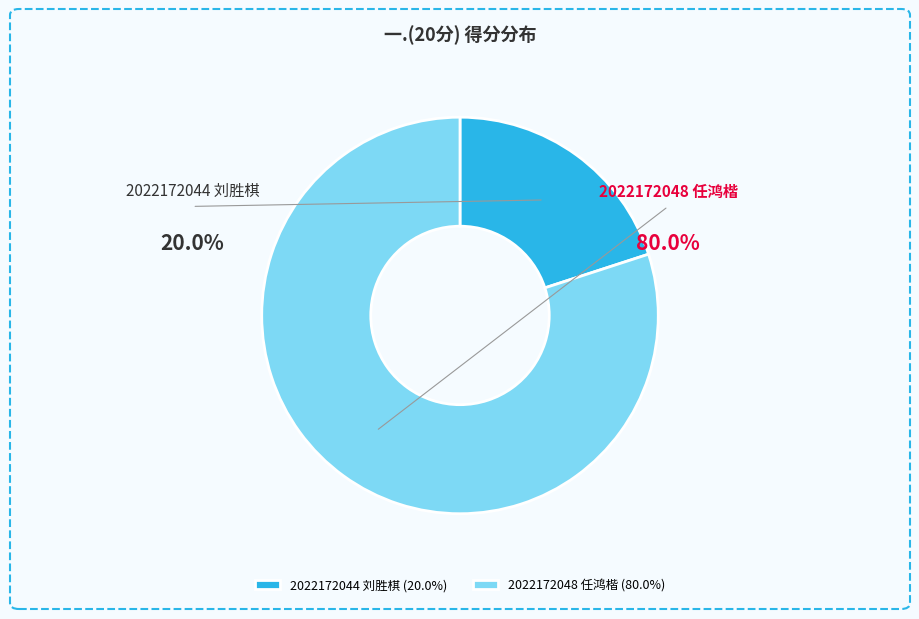

Between 2022172044 刘胜棋 and 2022172048 任鸿楷, which is larger?

2022172048 任鸿楷